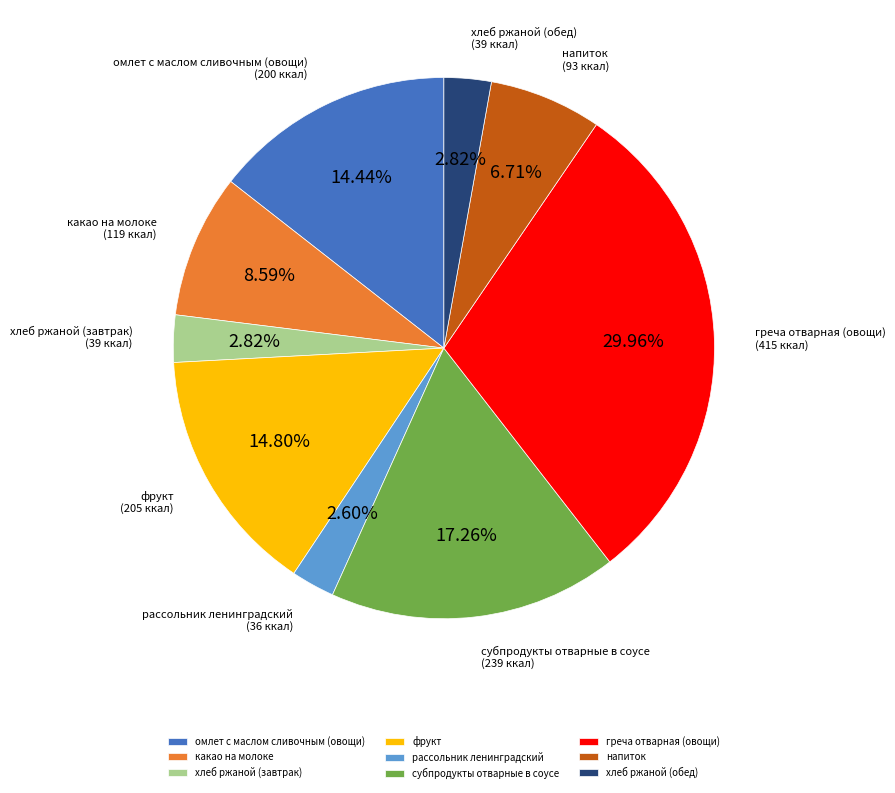

Combined, do рассольник ленинградский and напиток account for over 50%?

No